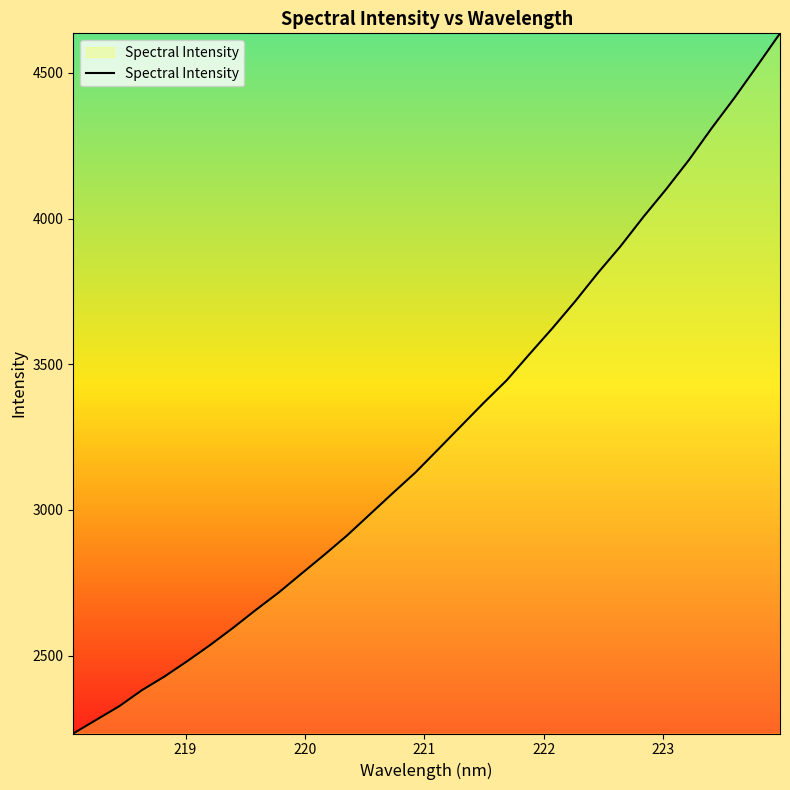

How many lines are shown in the chart?

1